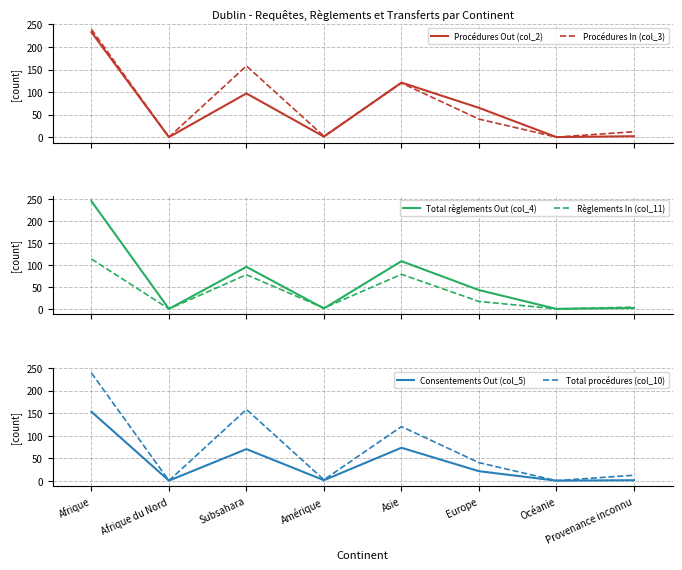

How many data points in Règlements In (col_11) are less than 17?

4